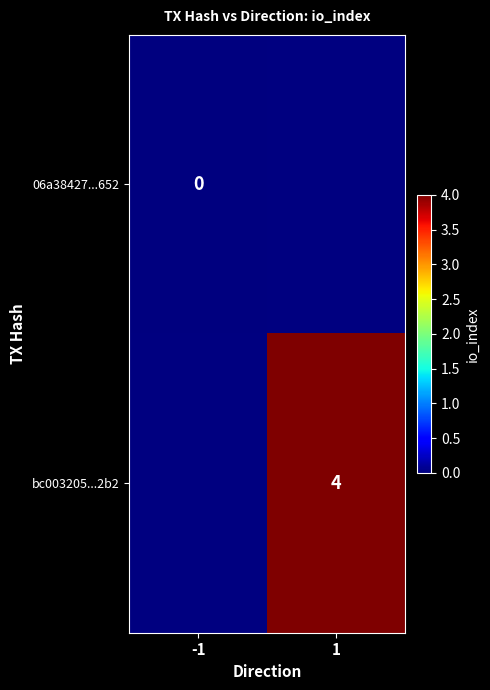

Is it true that bc003205...2b2 equals 4 at 1?

True